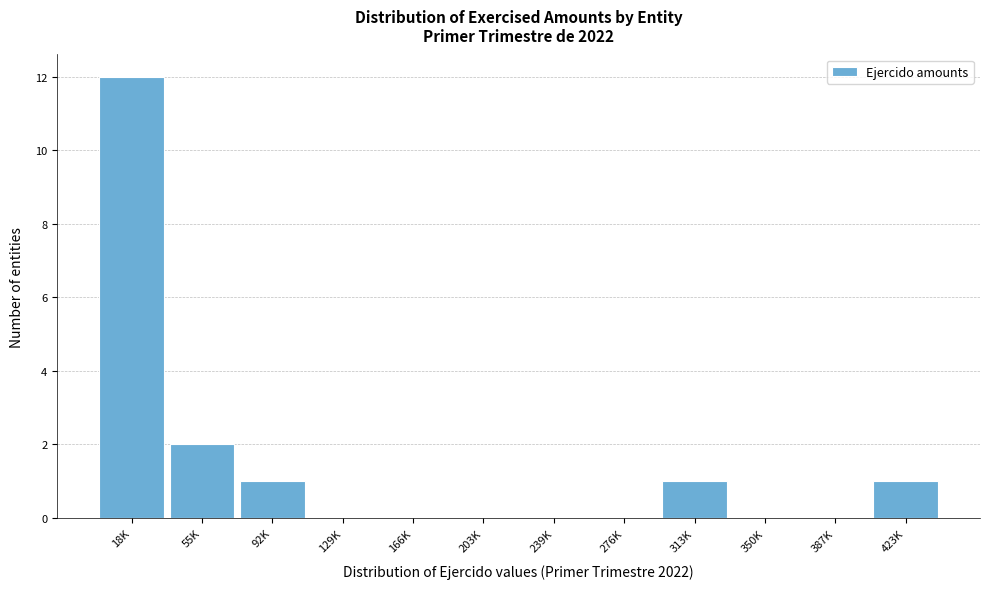

Reading left to right, what are all the values shown in this chart?

18K=12	55K=2	92K=1	129K=0	166K=0	203K=0	239K=0	276K=0	313K=1	350K=0	387K=0	423K=1